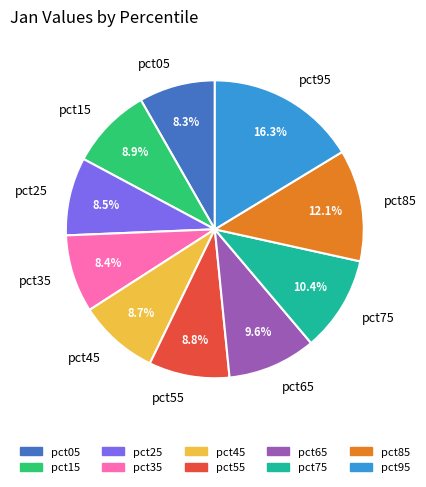

What portion of the pie excludes pct35?

91.6%